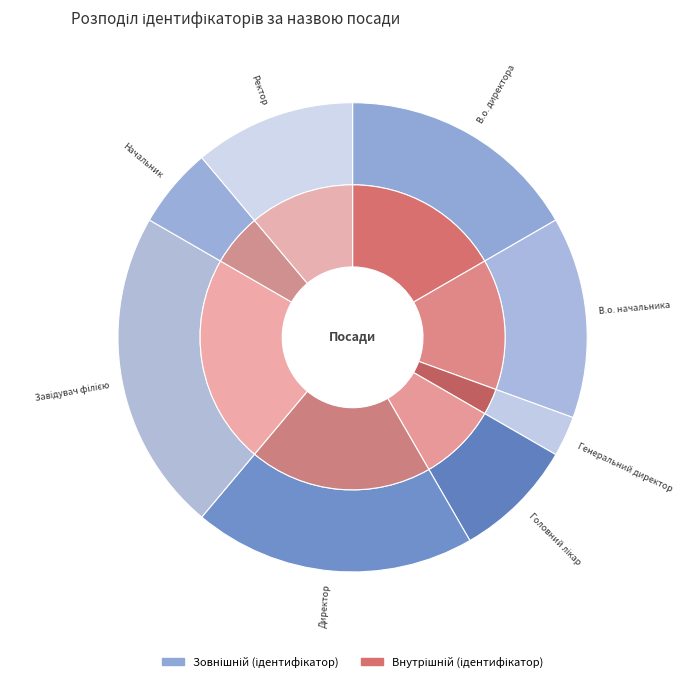

To the nearest percent, what percentage of the pie is Начальник?

6%